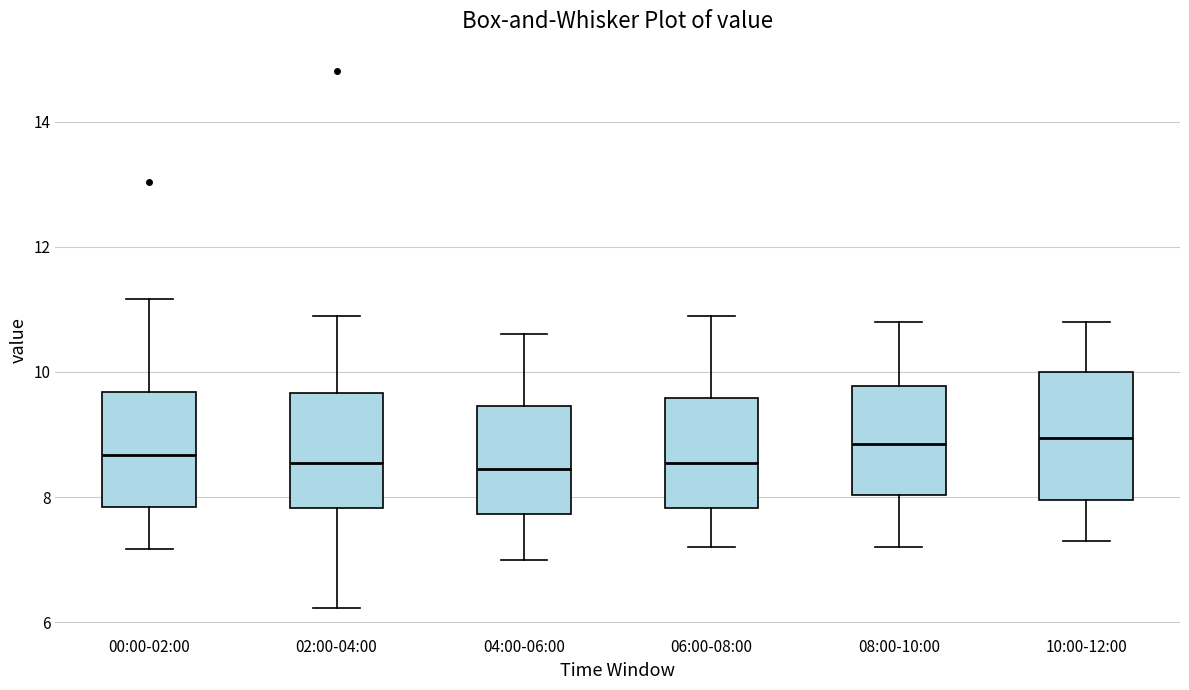

Reading left to right, read every box against the y-axis: the position of its median line, the range the box covers, and the ends of its whiskers. The values are not printed on the chart, so give them approximately, as read against the axis.

00:00-02:00: median 8.6, box 7.8 to 9.6, whiskers 7.2 to 11.2
02:00-04:00: median 8.6, box 7.8 to 9.6, whiskers 6.2 to 11.0
04:00-06:00: median 8.4, box 7.8 to 9.4, whiskers 7.0 to 10.6
06:00-08:00: median 8.6, box 7.8 to 9.6, whiskers 7.2 to 11.0
08:00-10:00: median 8.8, box 8.0 to 9.8, whiskers 7.2 to 10.8
10:00-12:00: median 9.0, box 8.0 to 10.0, whiskers 7.4 to 10.8